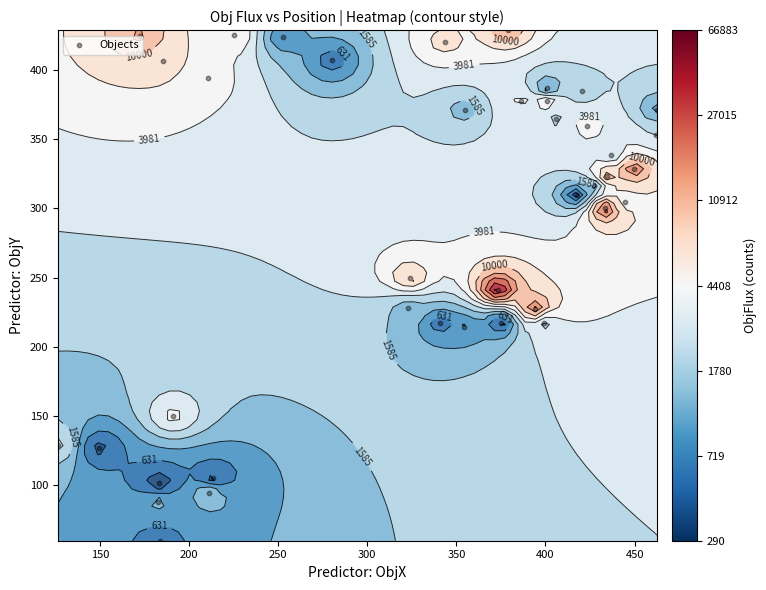

The value at 100 is 128.4. True or false?

False